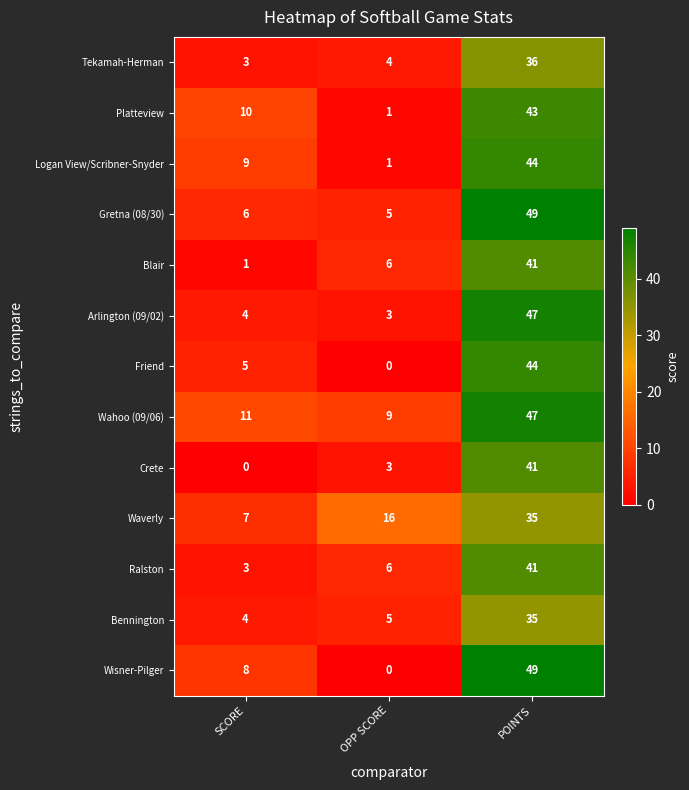

What is the difference between the Crete values at OPP SCORE and POINTS?

38